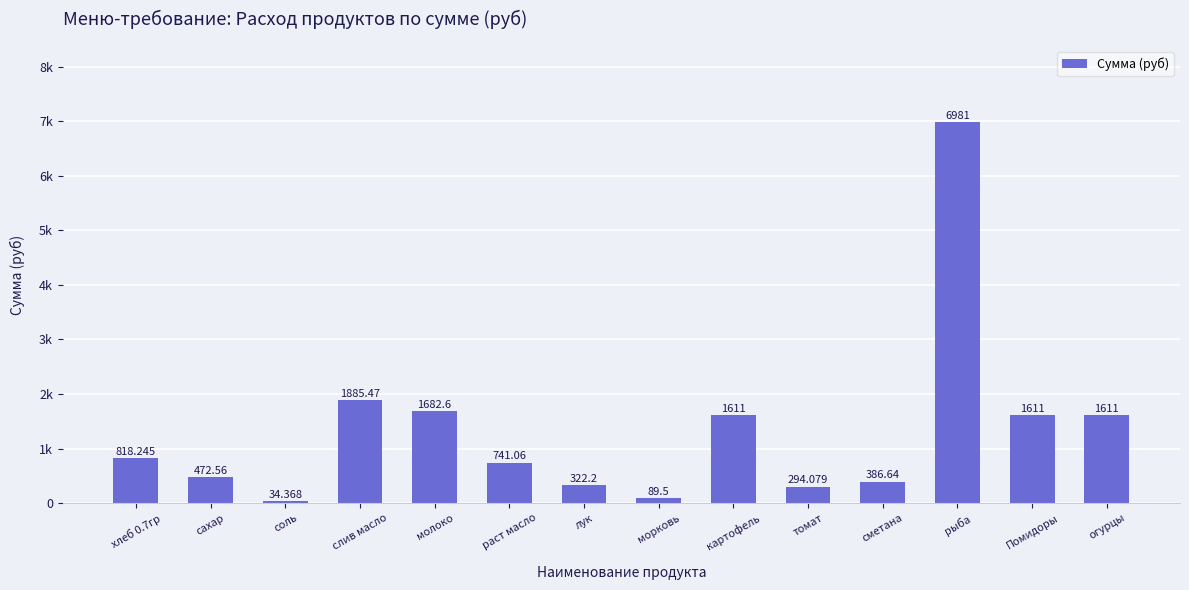

What is the difference between the maximum and minimum values?

6946.6